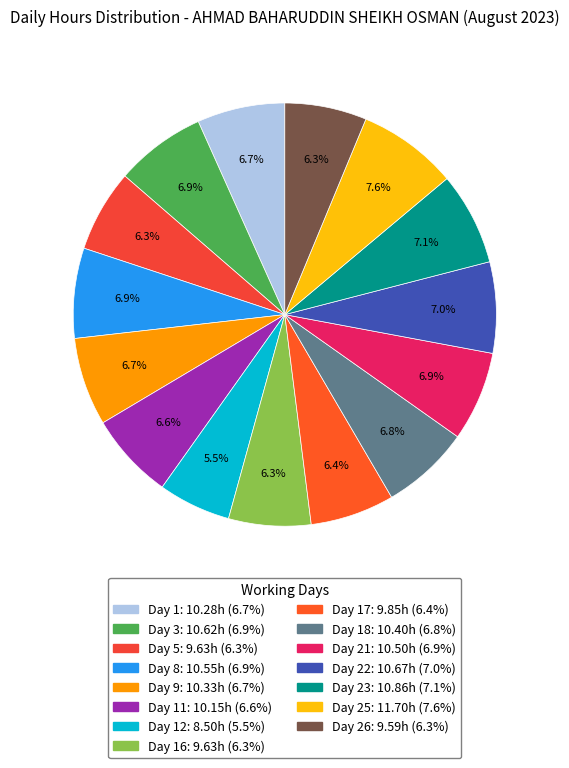

How many slices are in this pie chart?

15